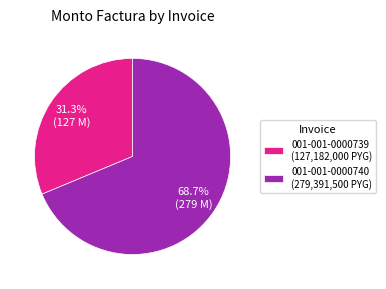

Rank the categories by value from lowest to highest.

001-001-0000739, 001-001-0000740